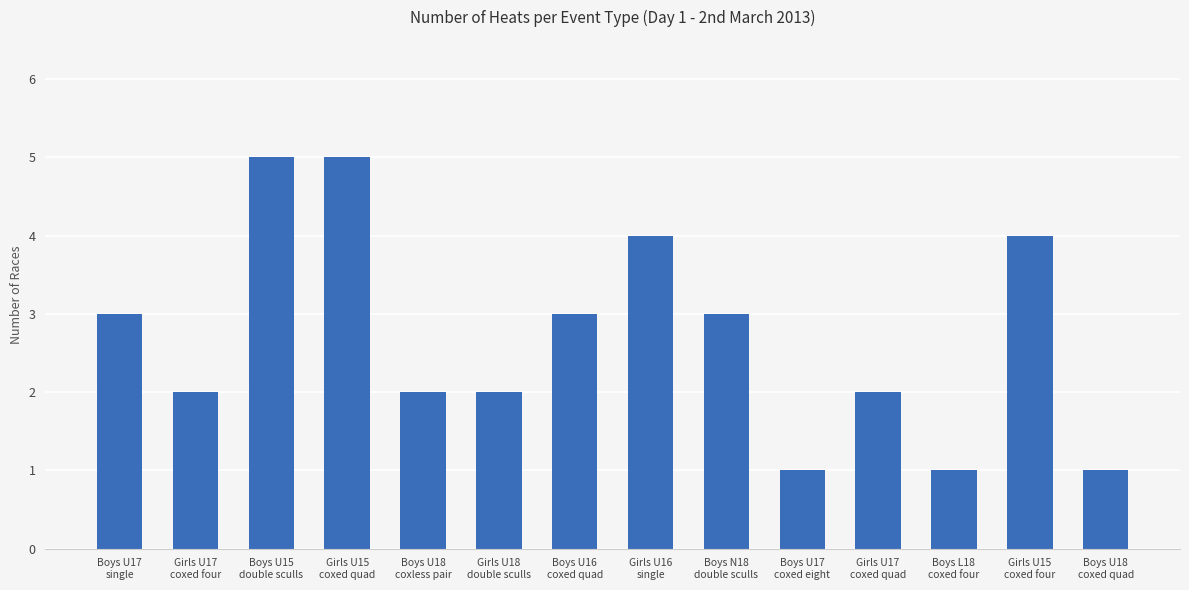

What is the sum of all values?

38